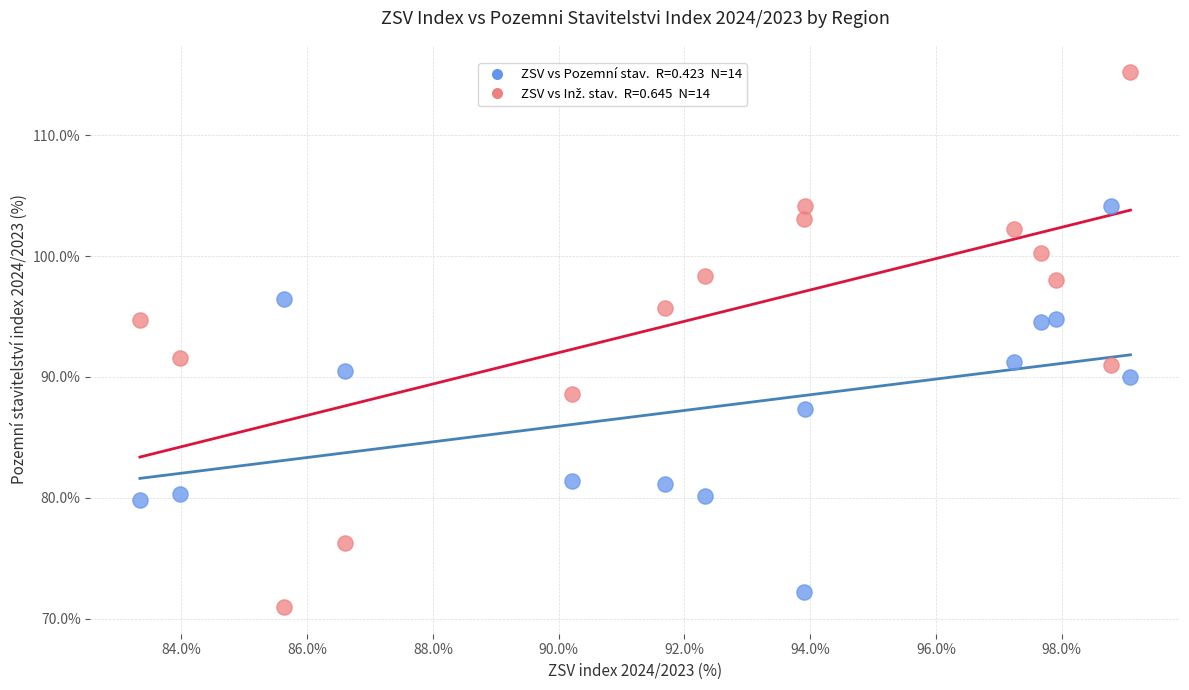

Across all data points, what is the range of X values (max minus min)?

15.8